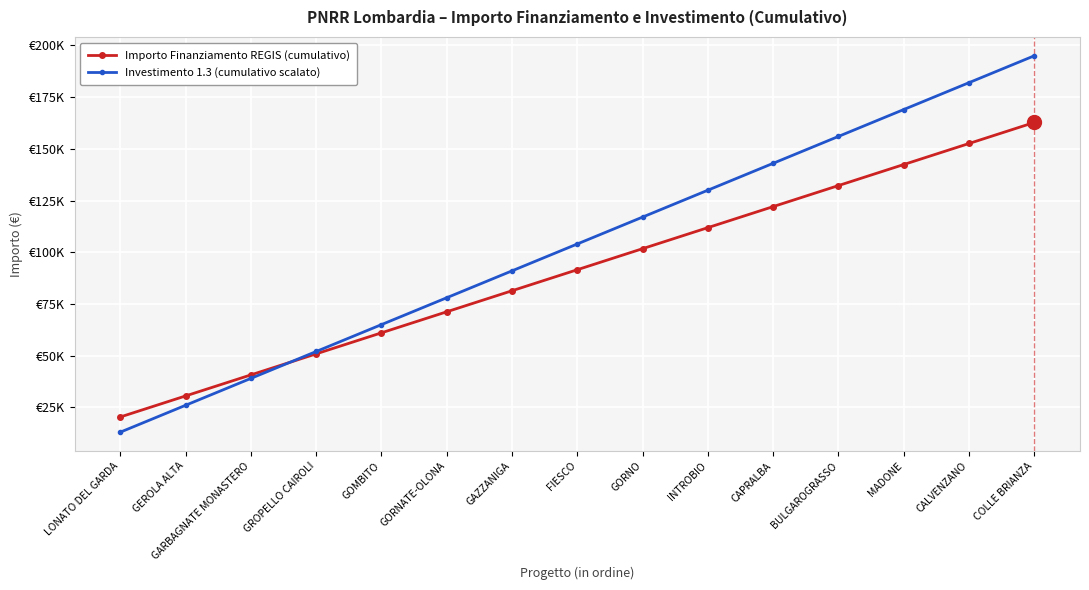

Does the chart have visible grid lines?

Yes